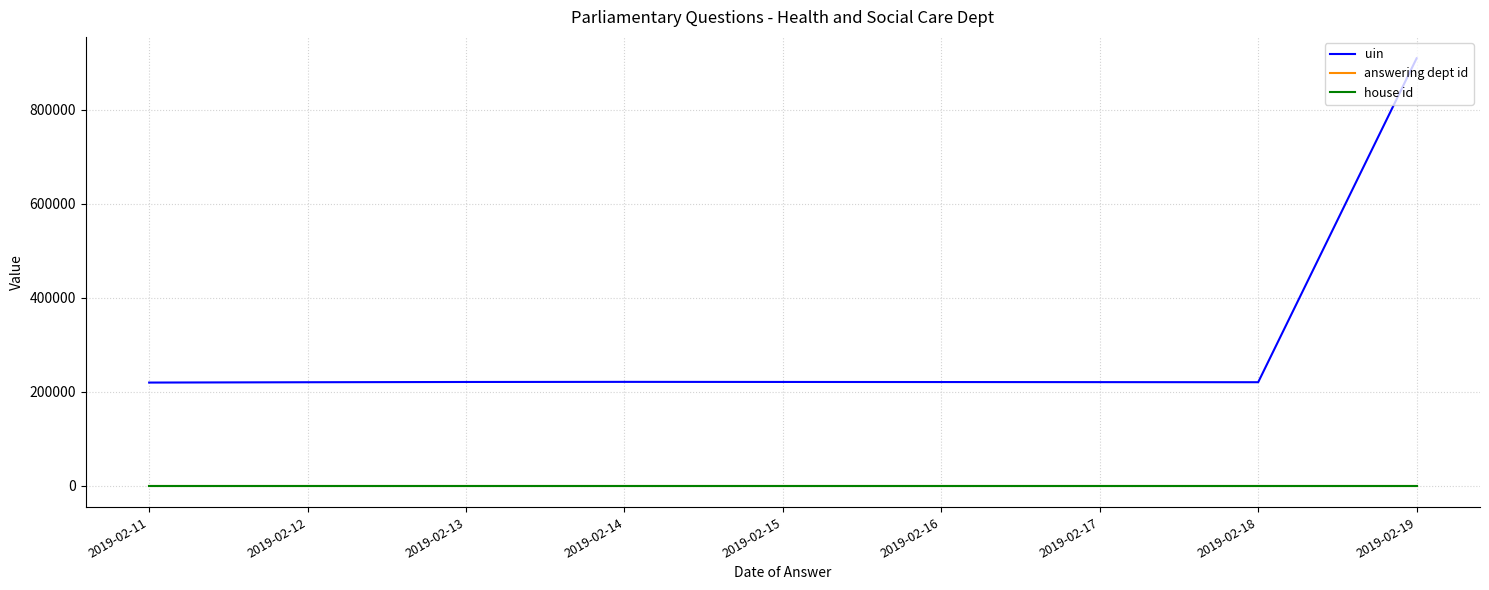

Is it true that house id equals 1 at 2019-02-14?

True